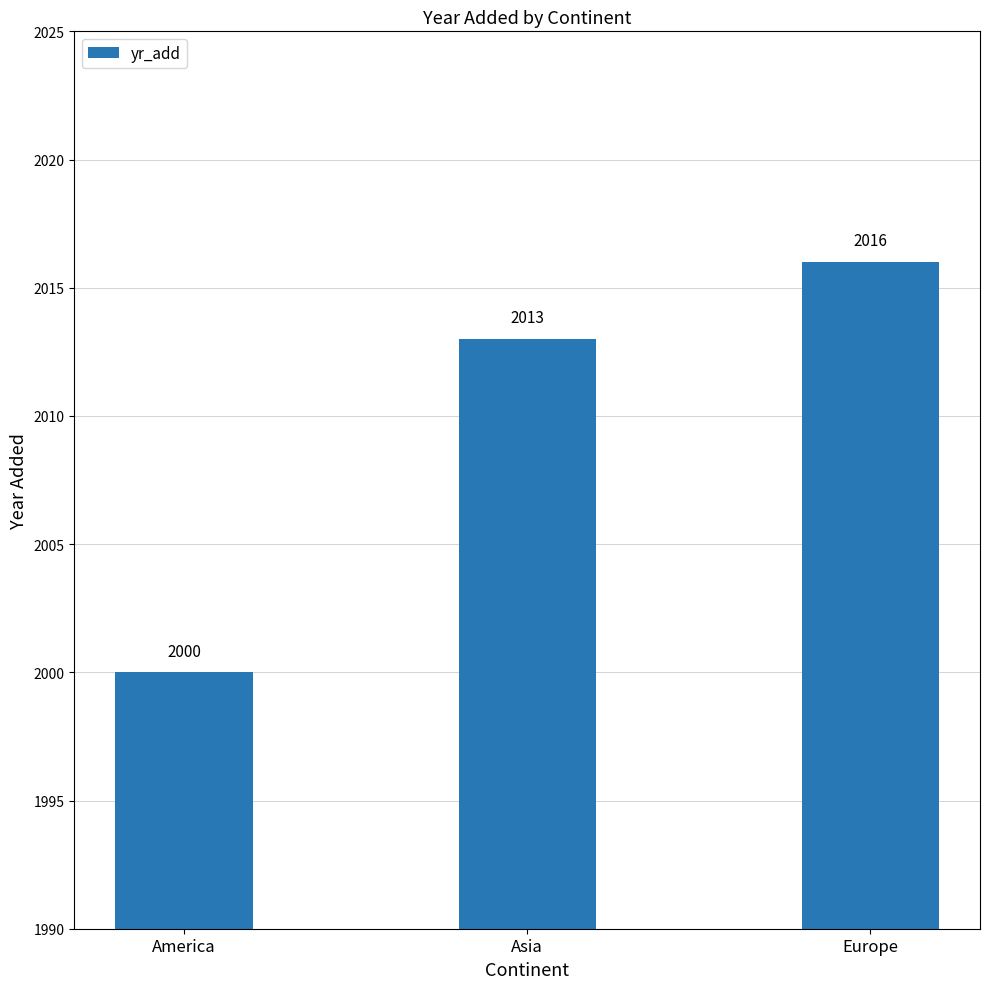

What is the greatest value displayed?

2016